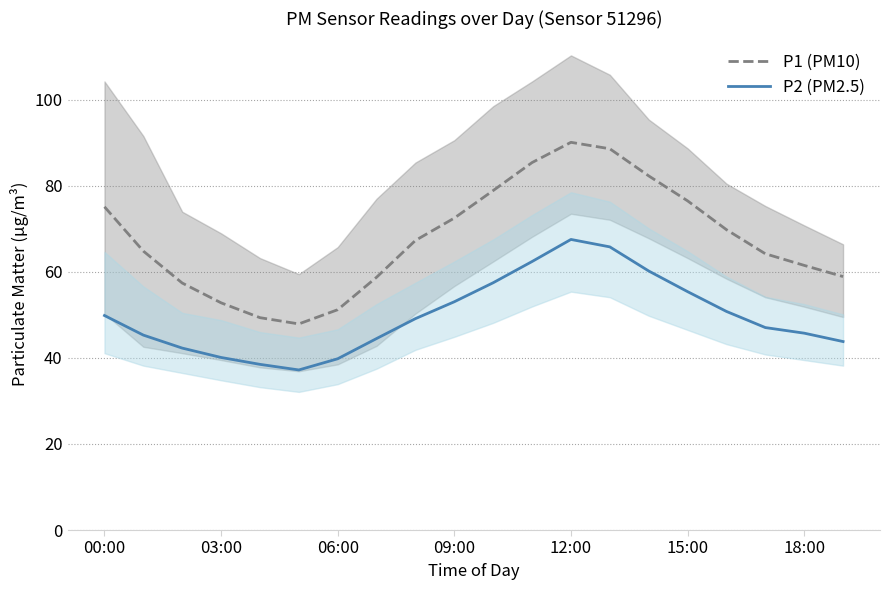

In P2 (PM2.5), how many points are higher than both neighbors (excluding endpoints)?

1